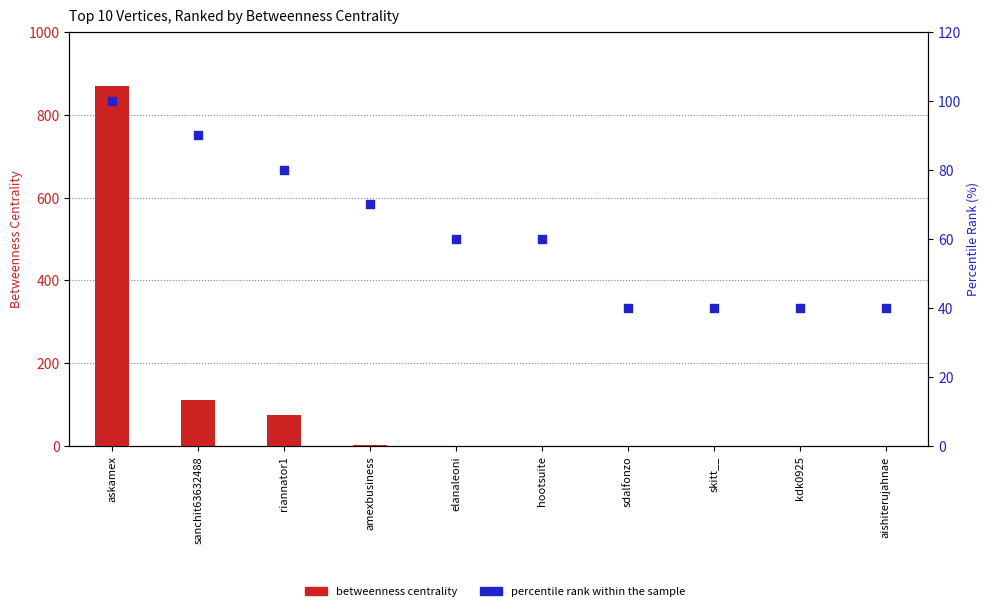

Is the value of betweenness centrality at sanchit63632488 greater than the value of percentile rank within the sample at riannator1?

Yes